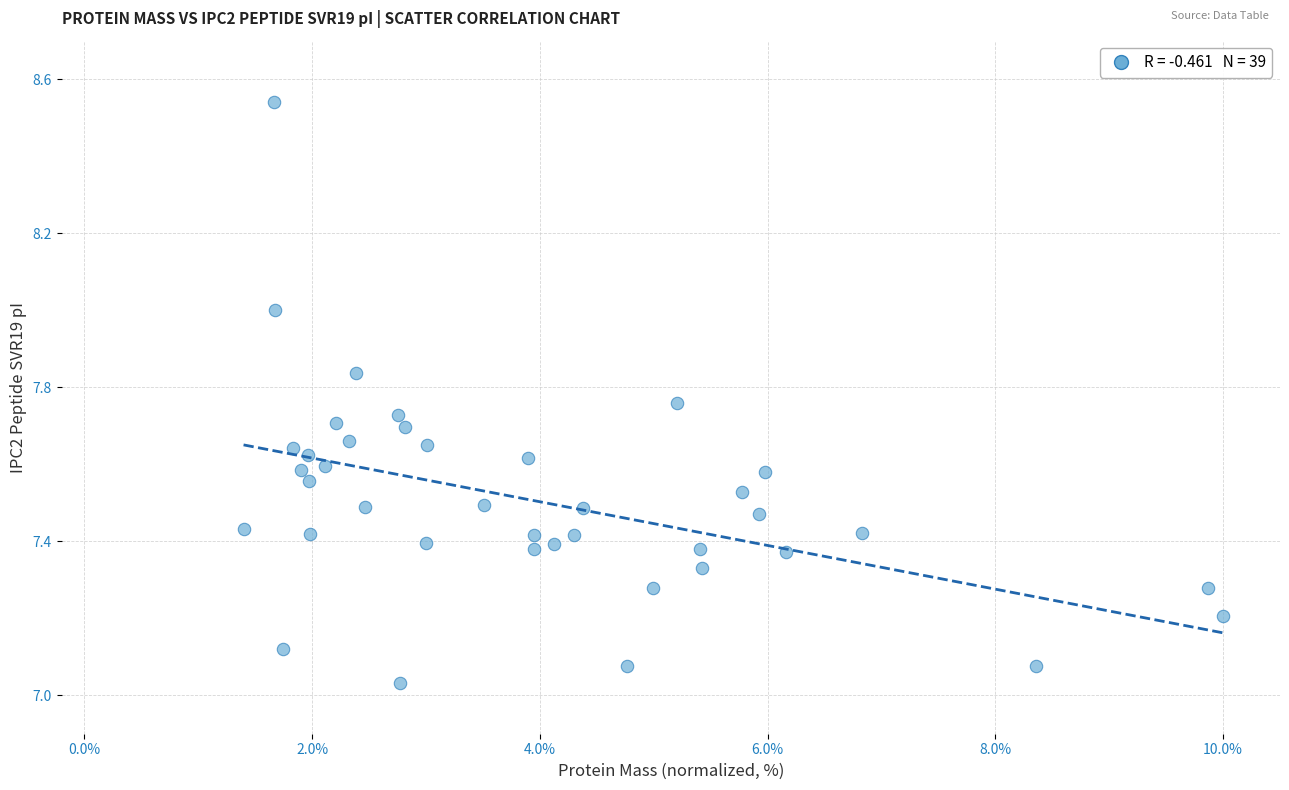

What is the range of Y values (max minus min)?

1.5